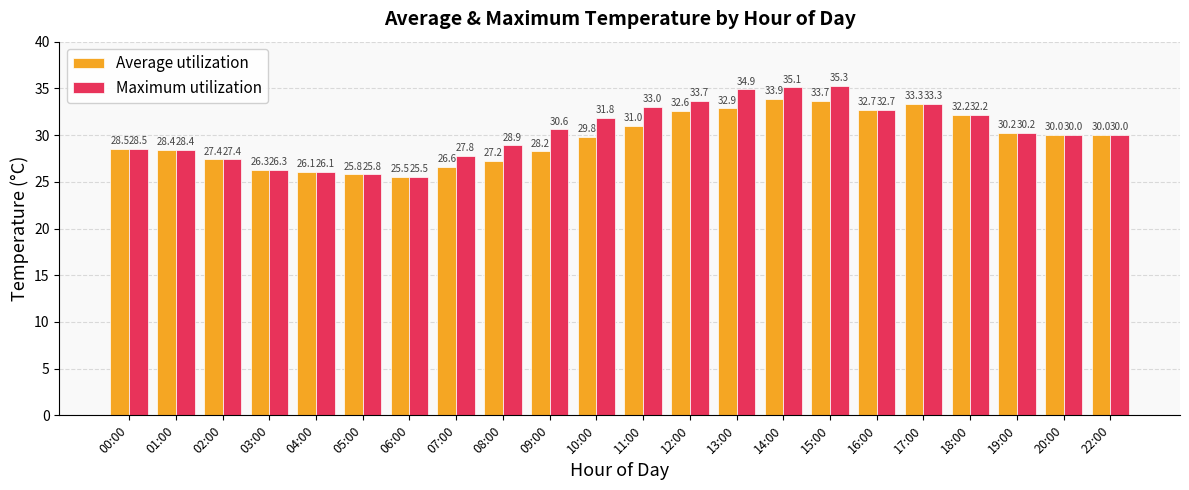

What is the greatest value displayed?

35.3